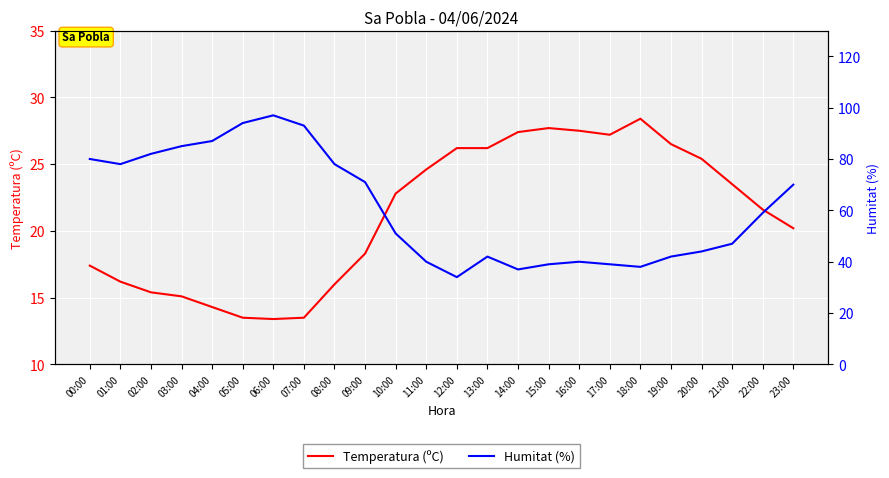

Which label corresponds to the largest value in the chart?

06:00